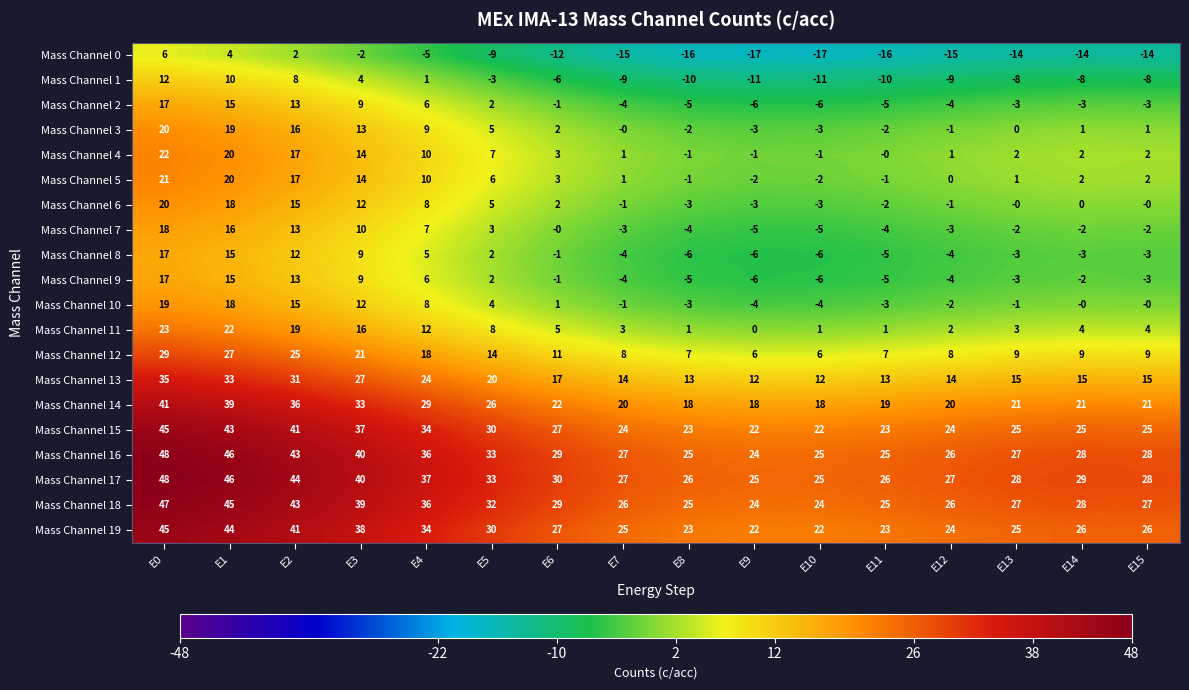

At which label is Mass Channel 14 closest to 29?

E4